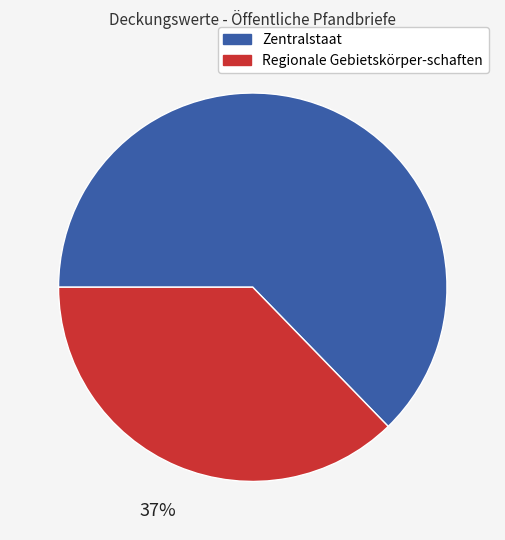

To the nearest percent, what is the average slice percentage?

50%